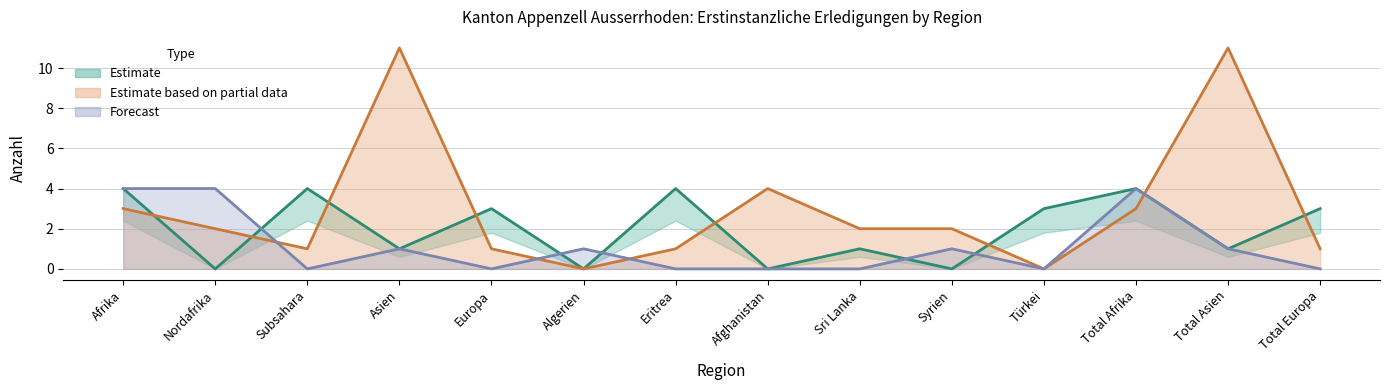

Between Asien and Afghanistan, which is larger?

Asien